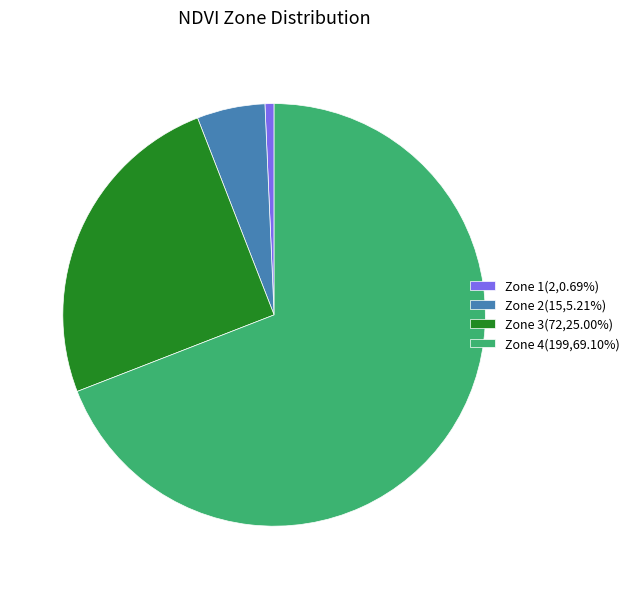

Is the sum of Zone 1(2,0.69%) and Zone 3(72,25.00%) greater than half?

No